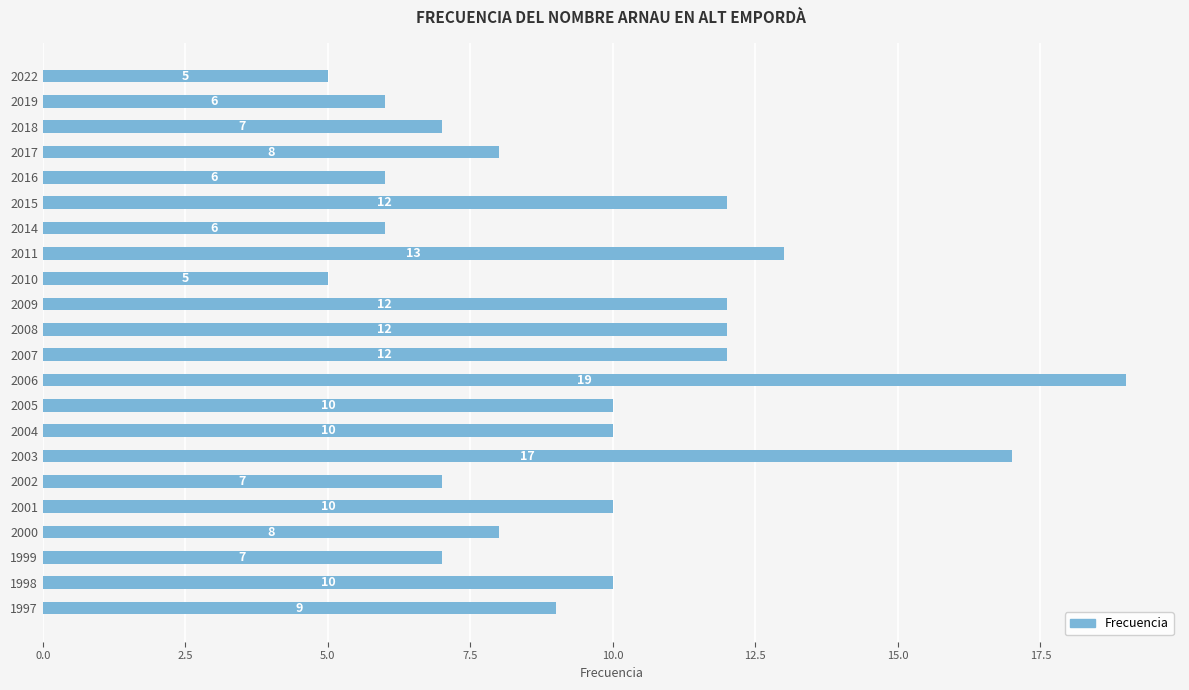

What value does the data have at 2001?

10